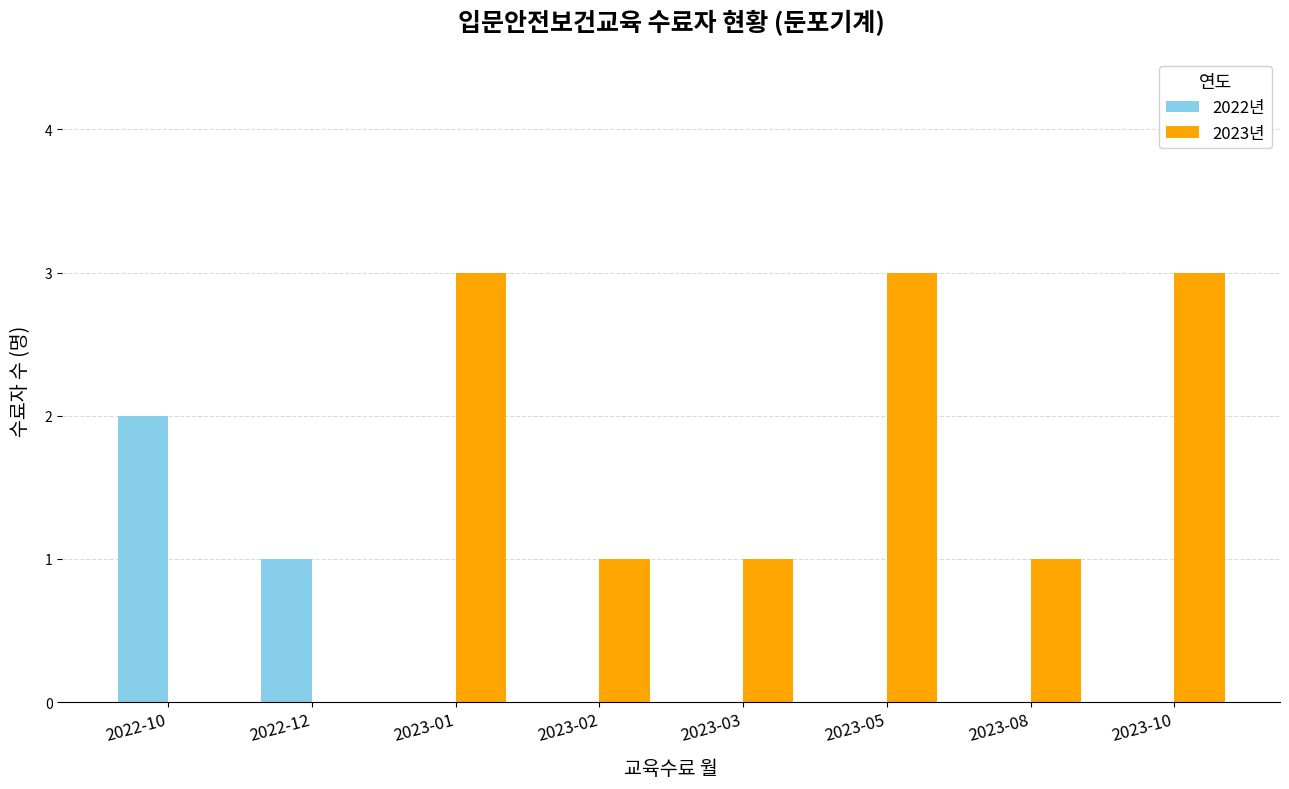

Count the number of data series in this chart.

2